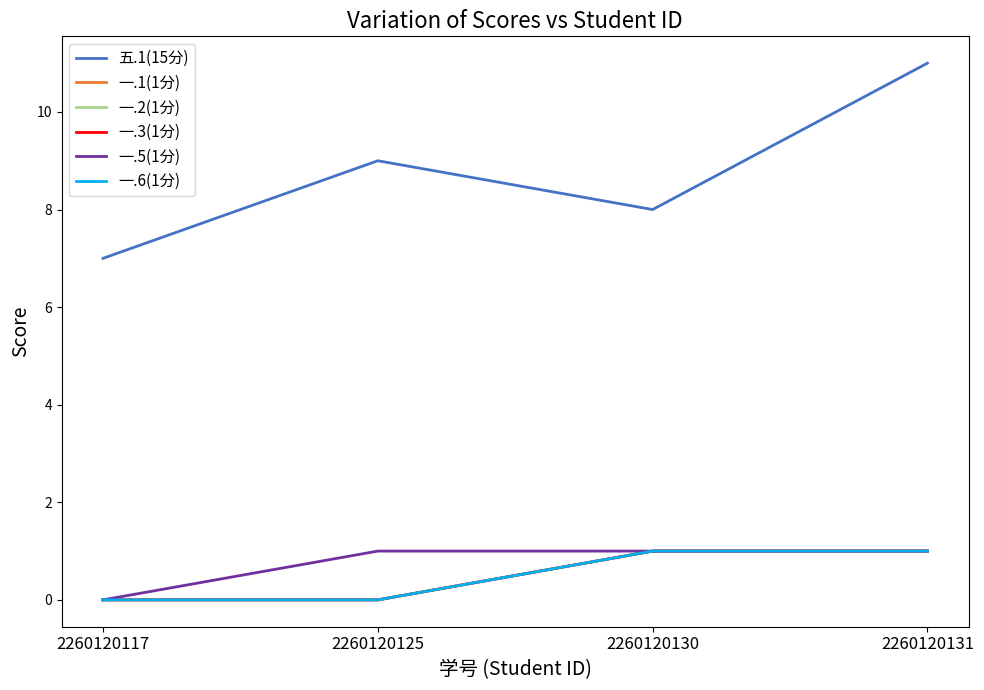

Is this an area chart (filled region under the line)?

No